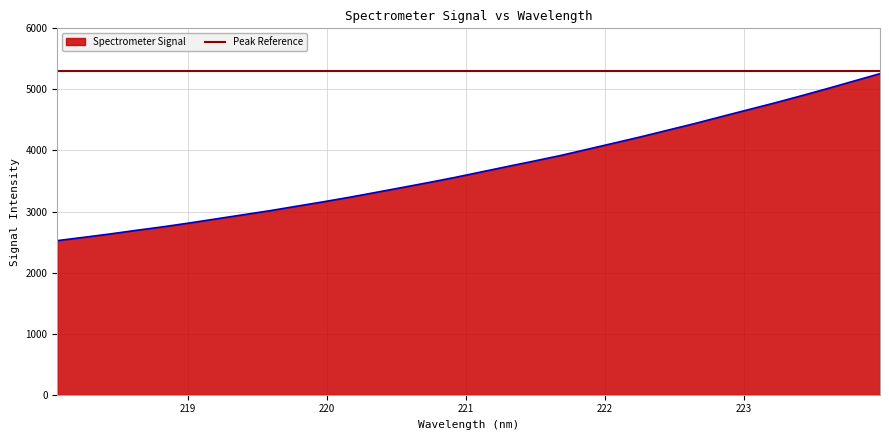

What is the sum of the values at 220.7354 and 221.8812?

7499.2